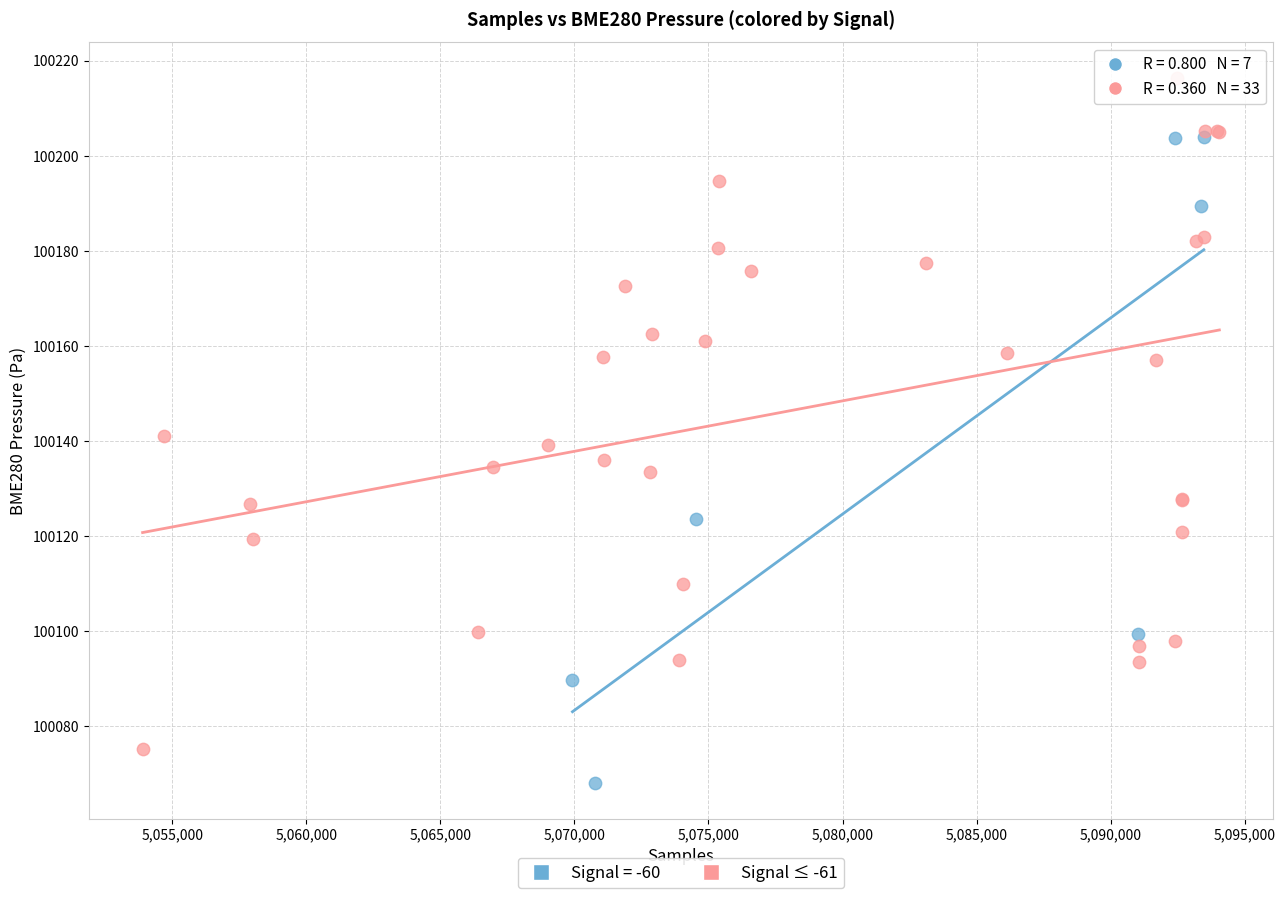

Which series reaches the maximum Y coordinate?

Signal ≤ -61